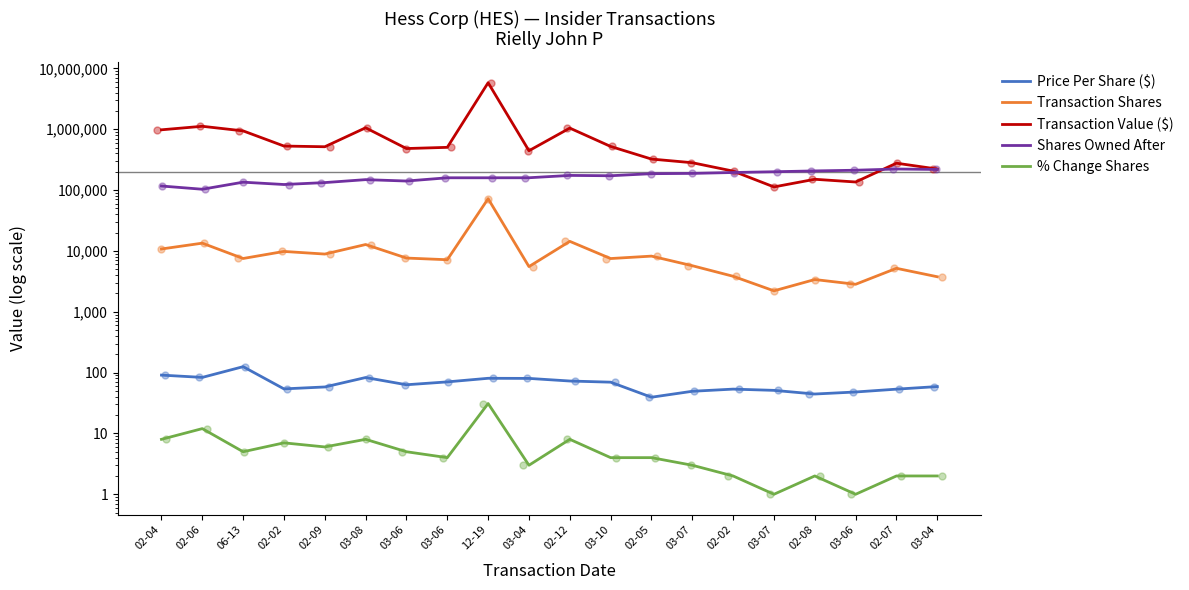

What is the total value across all series at 03-04?

607466.2